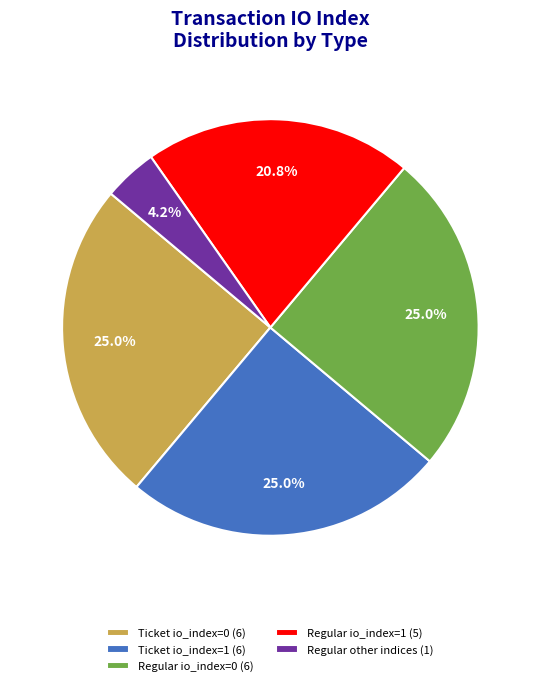

Which category has the smallest portion of the pie?

Regular other indices (1)